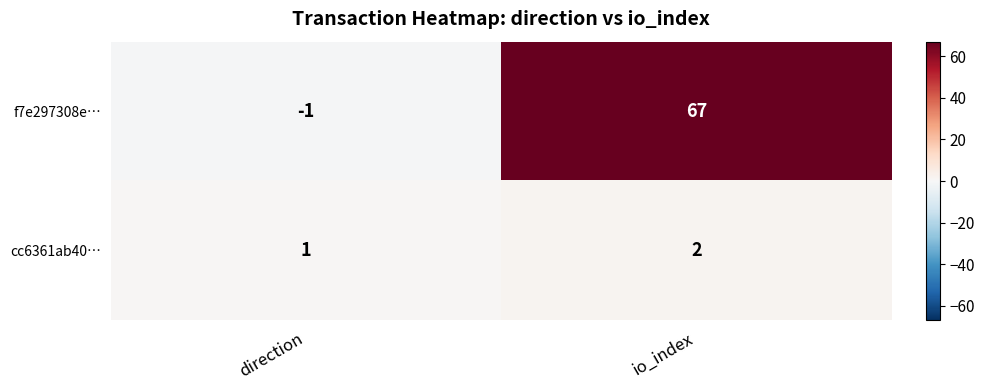

What is the greatest value displayed?

67